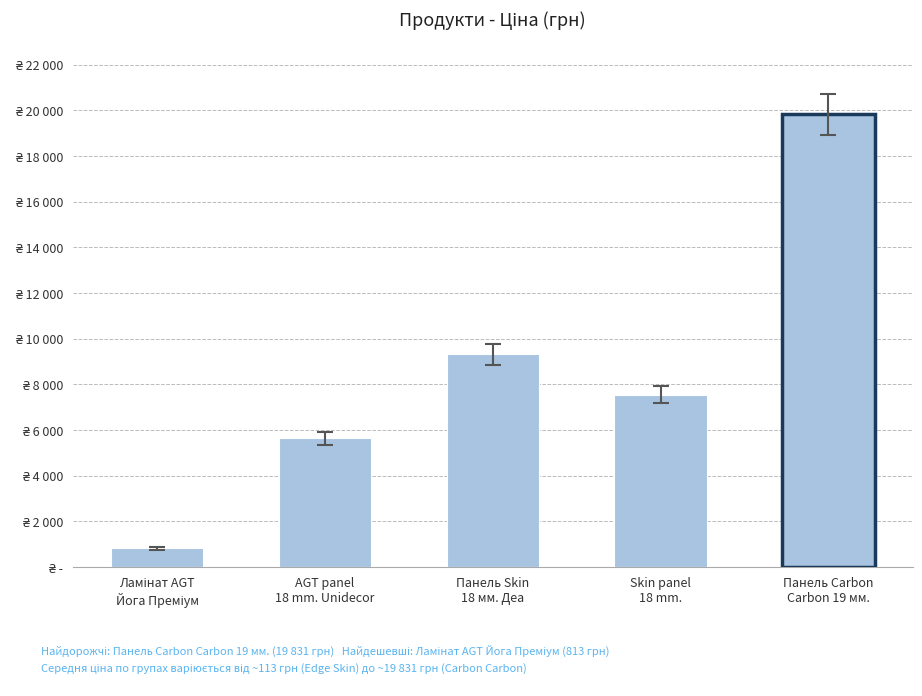

Does the chart contain stacked bars?

No